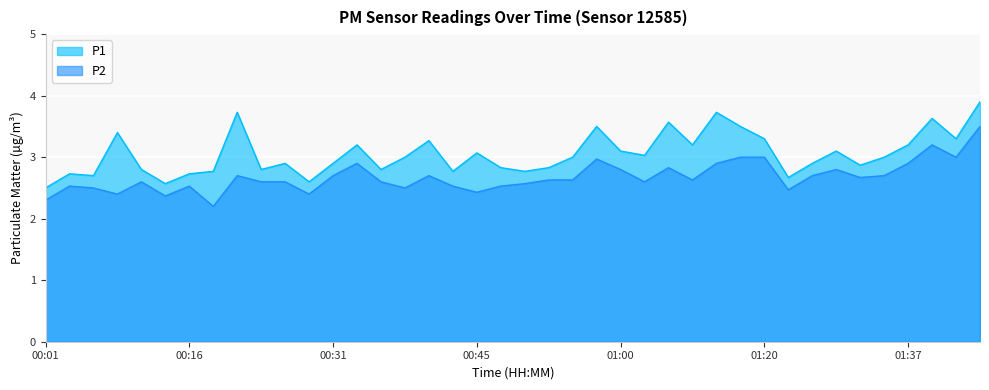

What are all the series names shown in the legend?

P1, P2